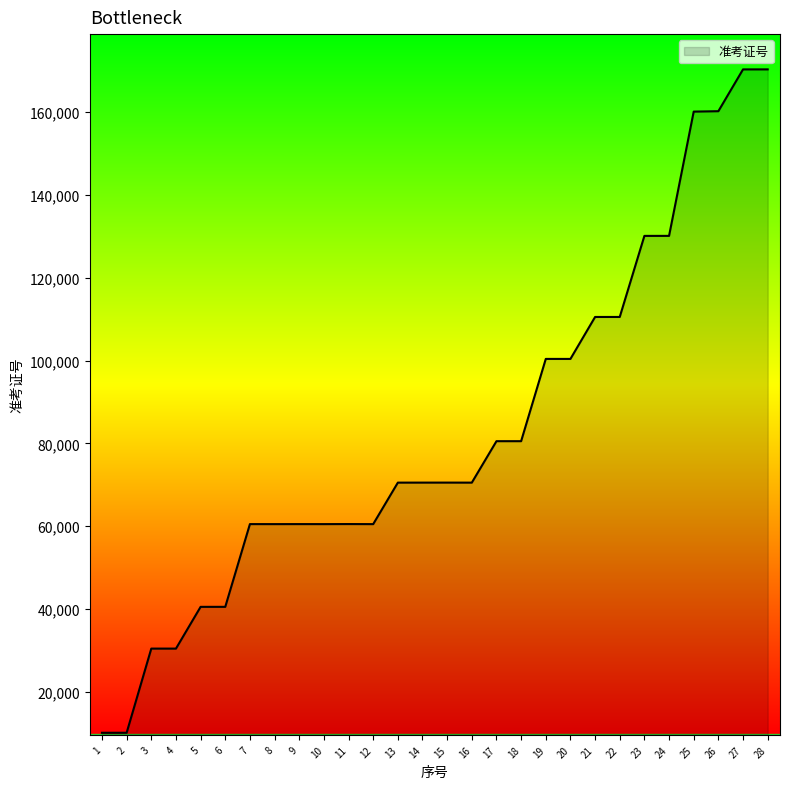

What is the minimum value shown in the chart?

10105